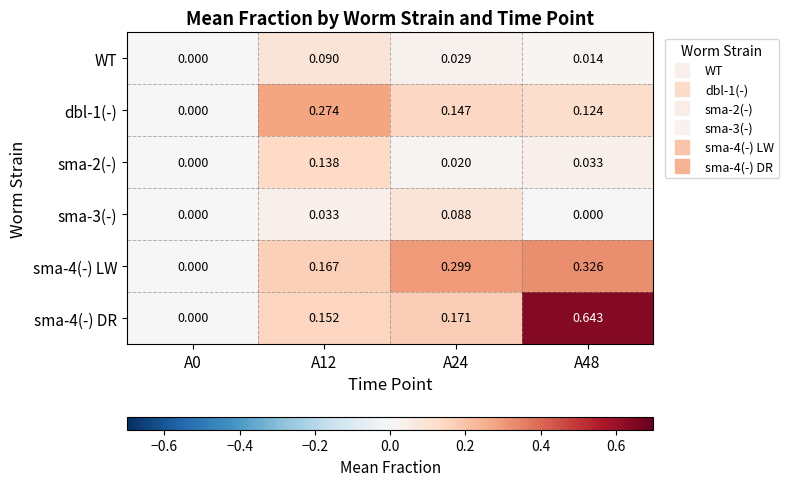

Is the value of sma-3(-) at A0 greater than the value of sma-2(-) at A24?

No